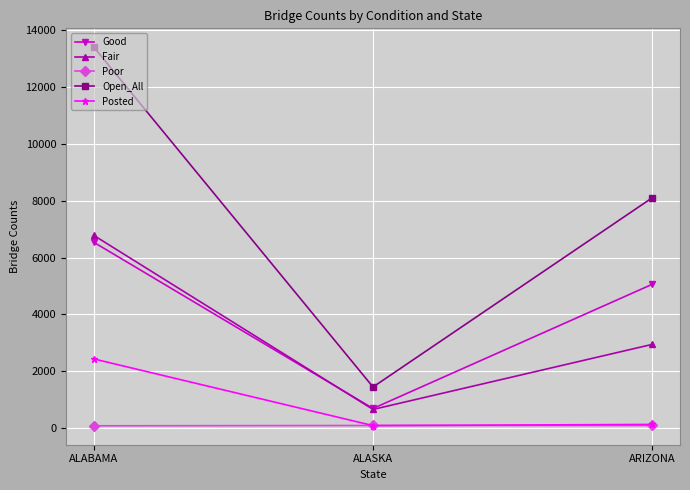

What is the sum of all Good values?

12286